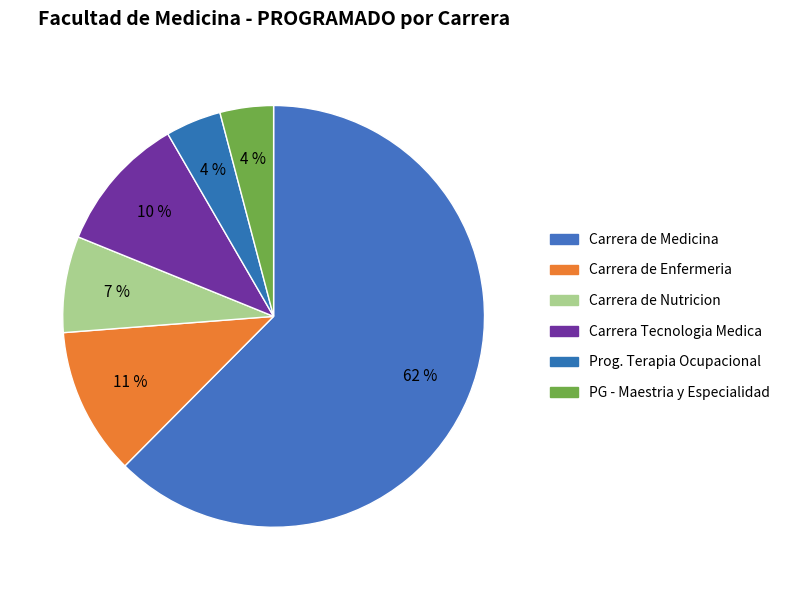

Count the number of slices in the pie.

6